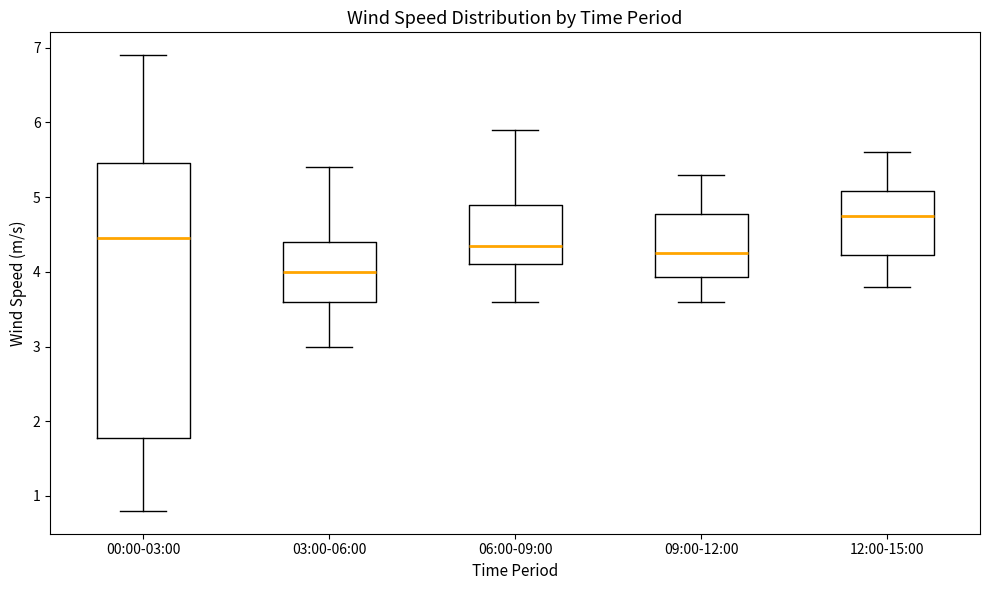

Which box is the tallest, from its lower edge to its upper edge?

00:00-03:00